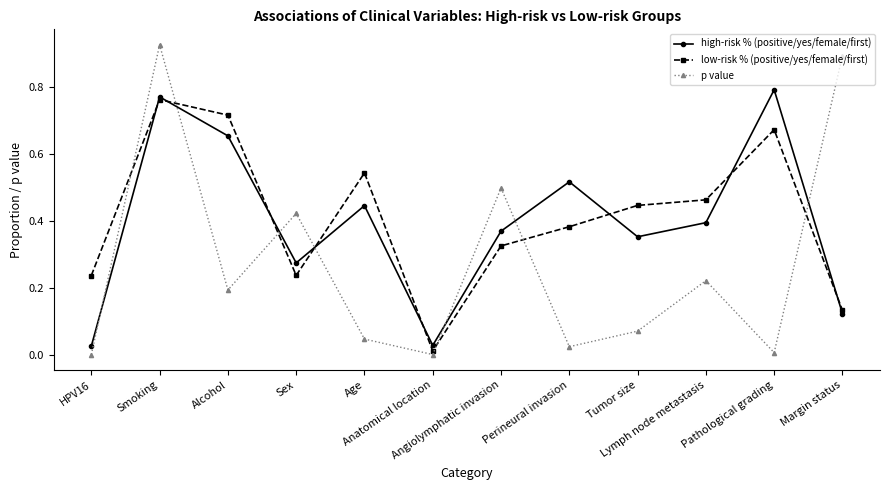

How many times do high-risk % (positive/yes/female/first) and p value cross each other?

7